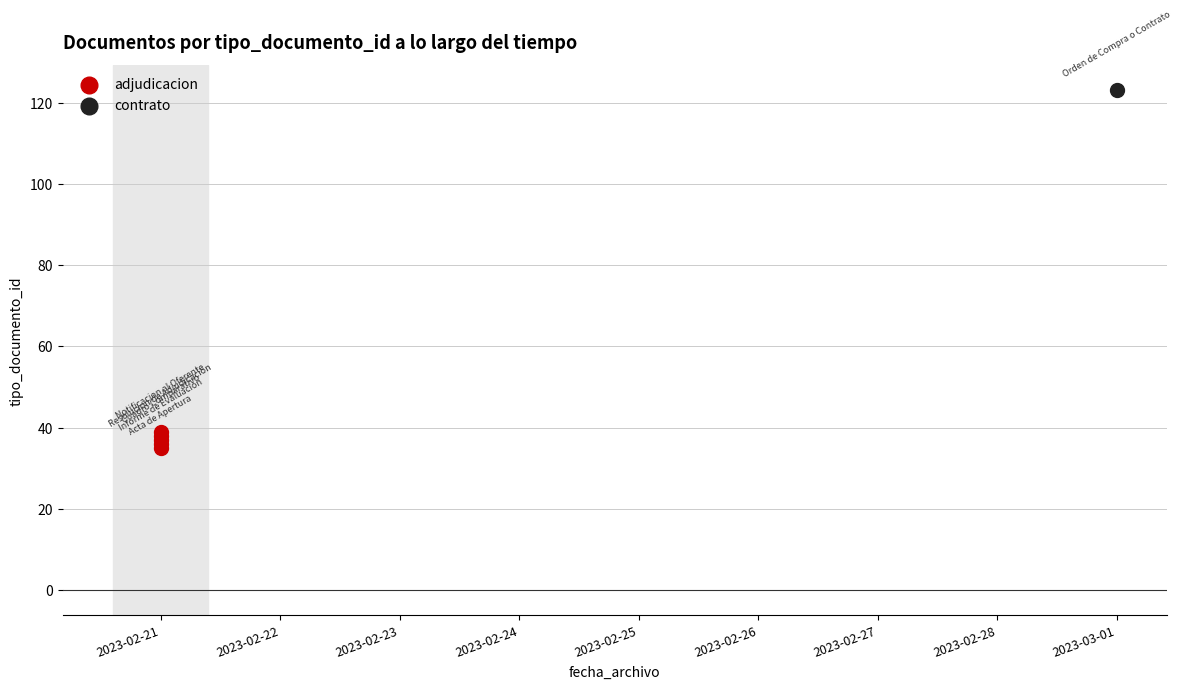

Approximately how many times larger is the value at 2023-02-21 compared to 2023-02-21?

1.1